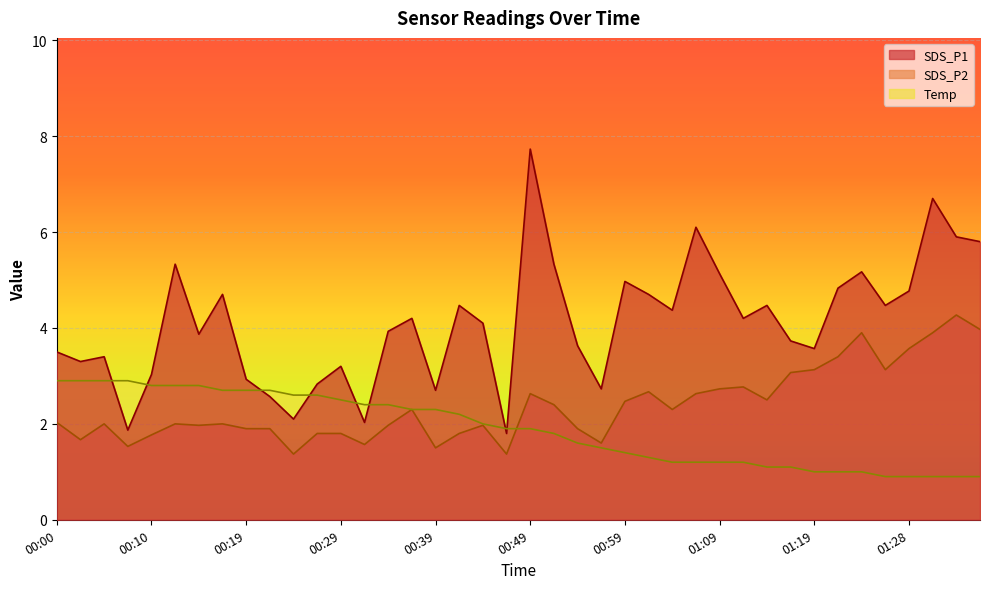

Where is the first local minimum for SDS_P1?

00:02